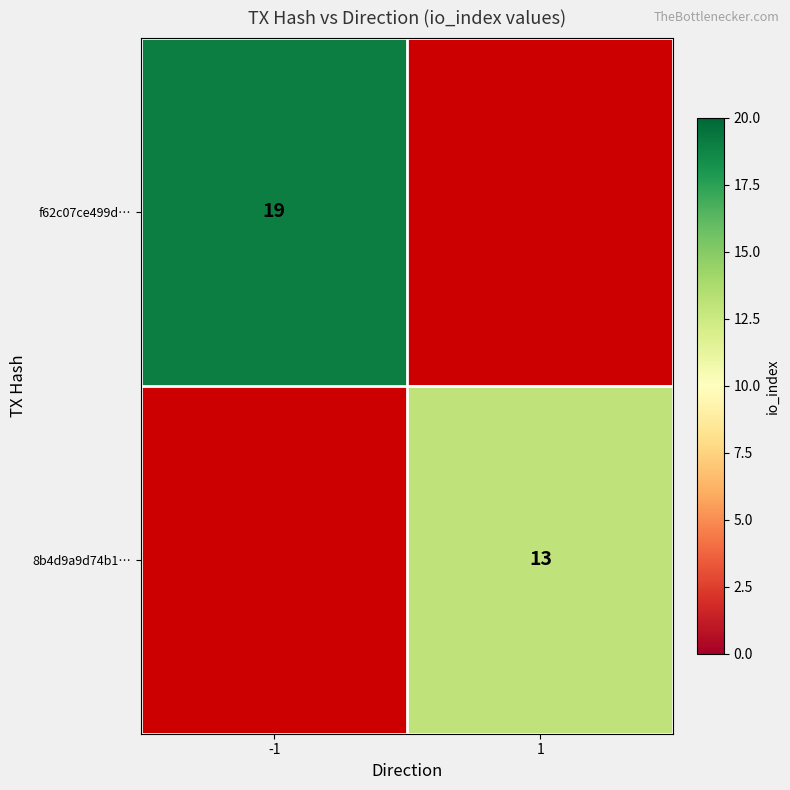

Is it true that 8b4d9a9d74b1… equals 8 at 1?

False